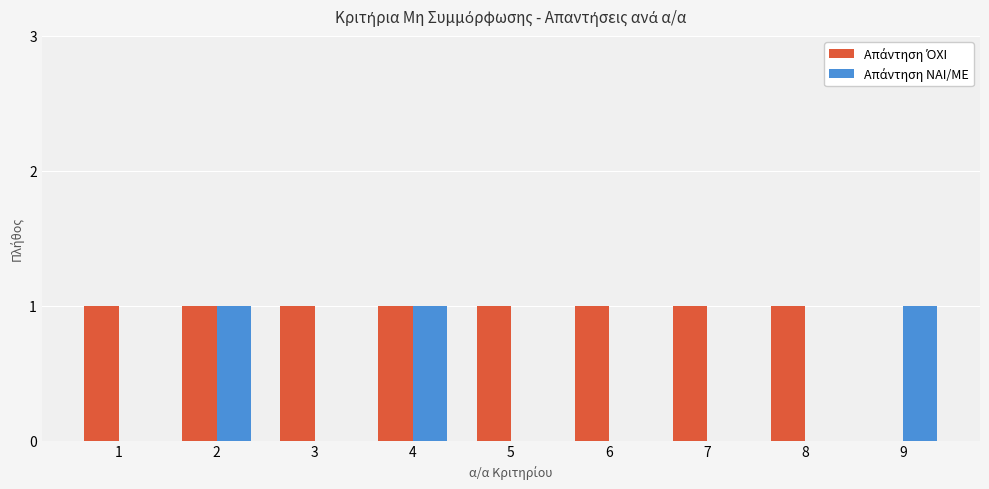

What is the sum of the Απάντηση ΌΧΙ values at 6 and 4?

2